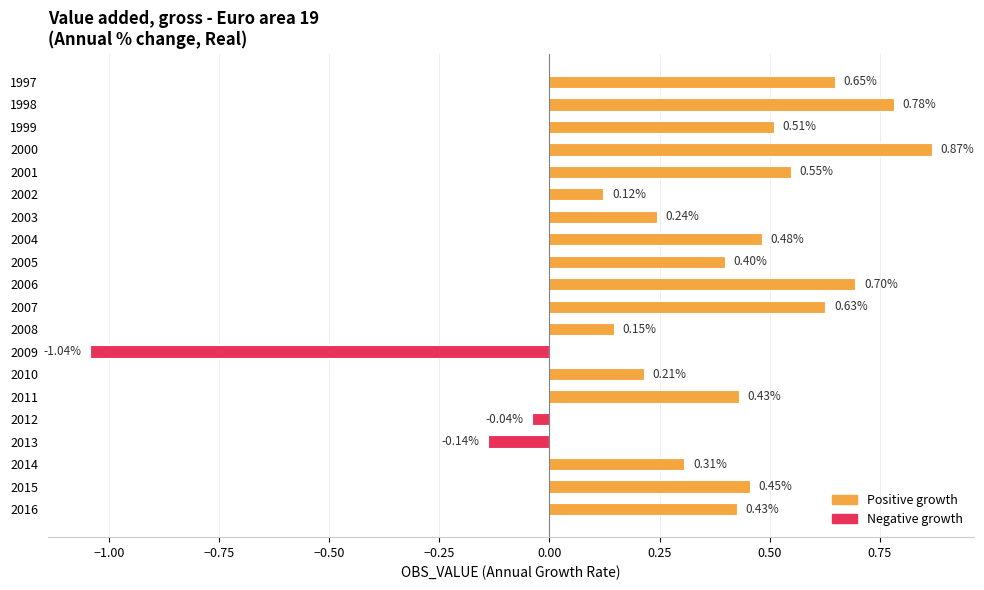

Which has a higher value, 2014 or 1998?

1998